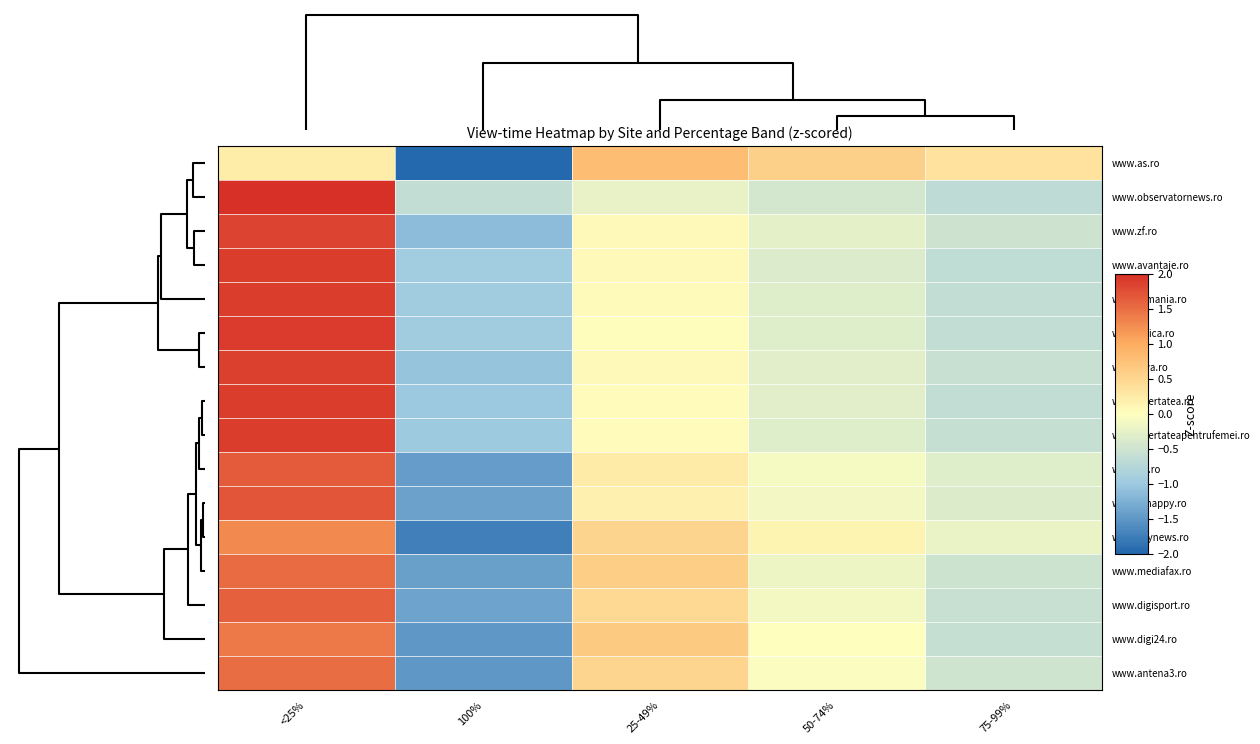

What is the difference between the highest and lowest values at 100%?

1.3